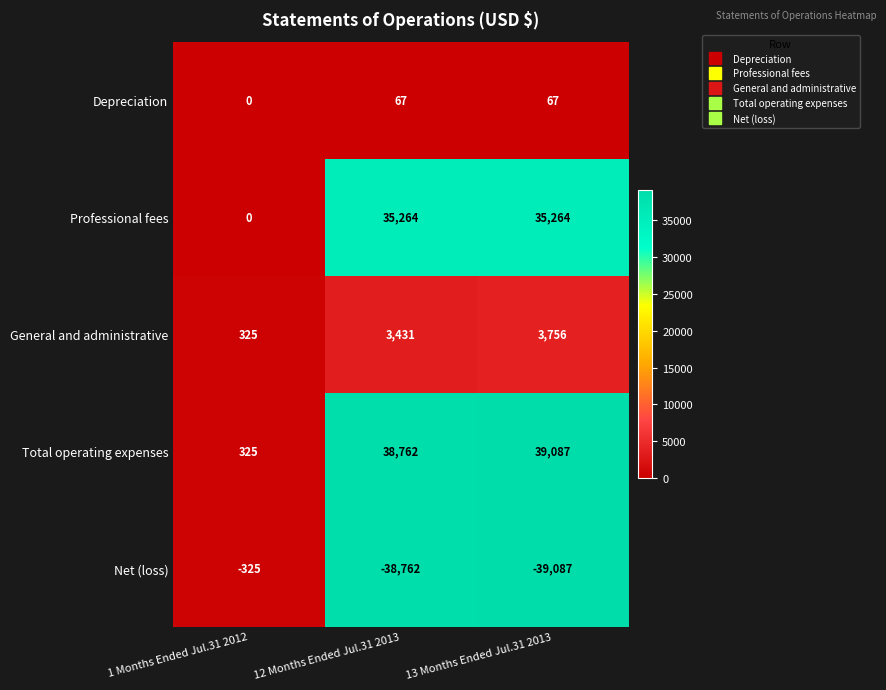

Is the value of Depreciation at 12 Months Ended Jul.31 2013 greater than the value of Total operating expenses at 13 Months Ended Jul.31 2013?

No